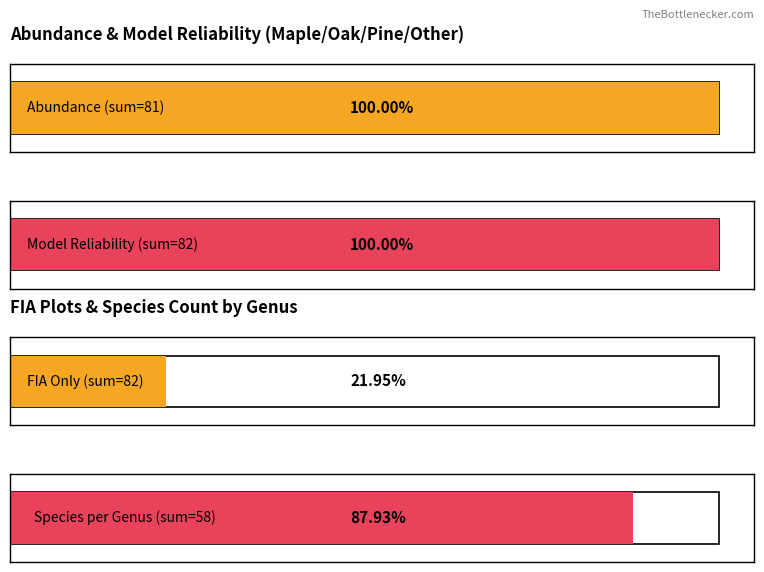

What is the sum of the FIA Plots count values at Maple and Pine?

9